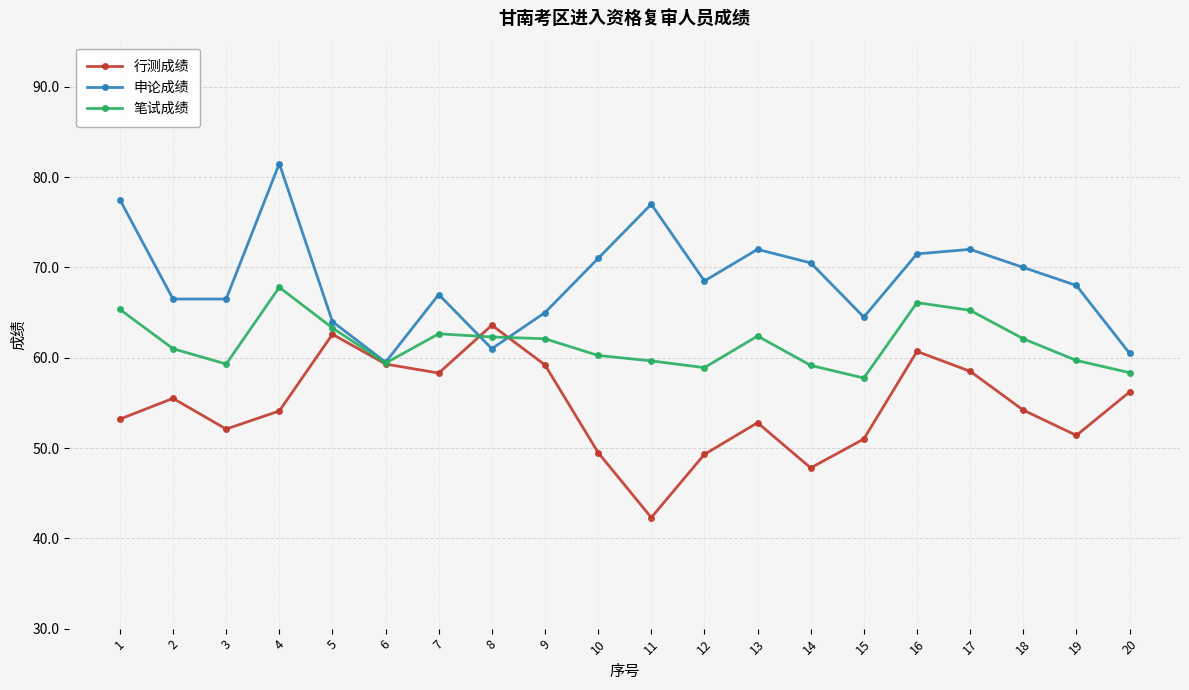

What is the spread (max minus min) of values at 2?

11.0